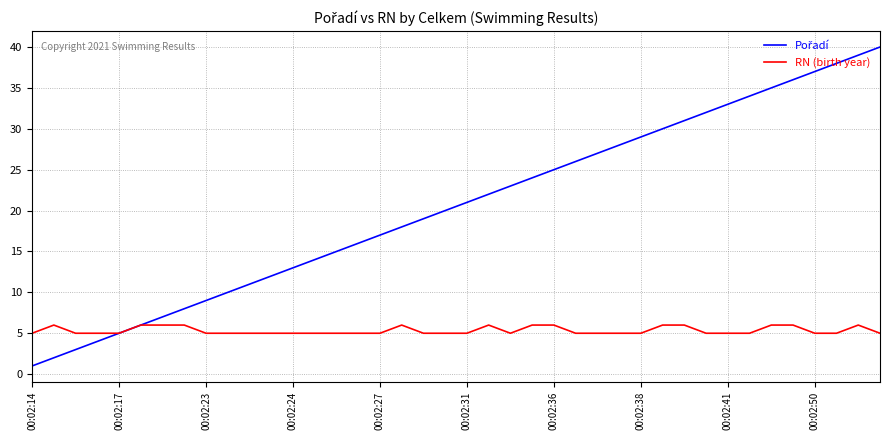

What is the greatest value displayed?

40